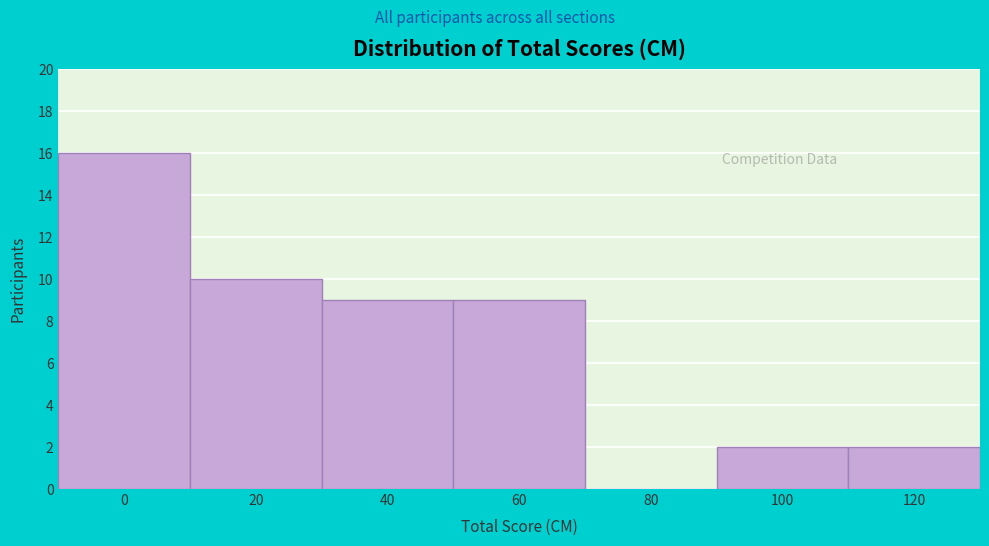

Reading right to left, what are all the values shown in this chart?

120=2	100=2	80=0	60=9	40=9	20=10	0=16